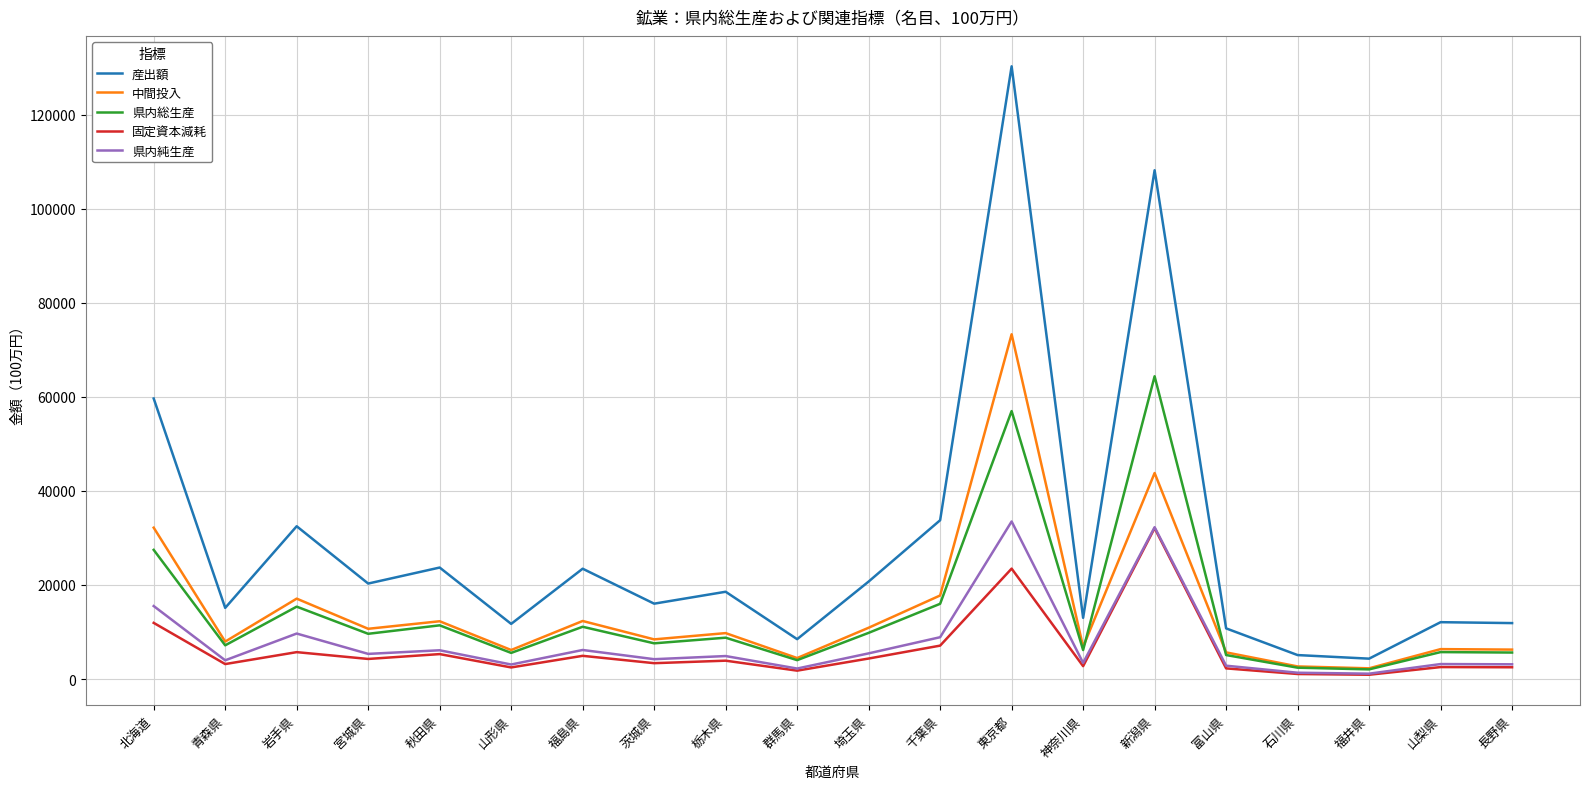

Which label corresponds to the largest value in the chart?

東京都